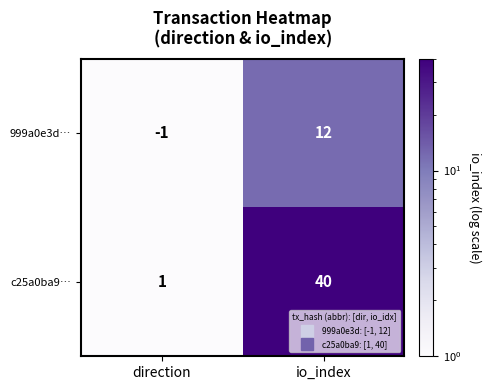

What is the sum of the c25a0ba9… values at io_index and direction?

41